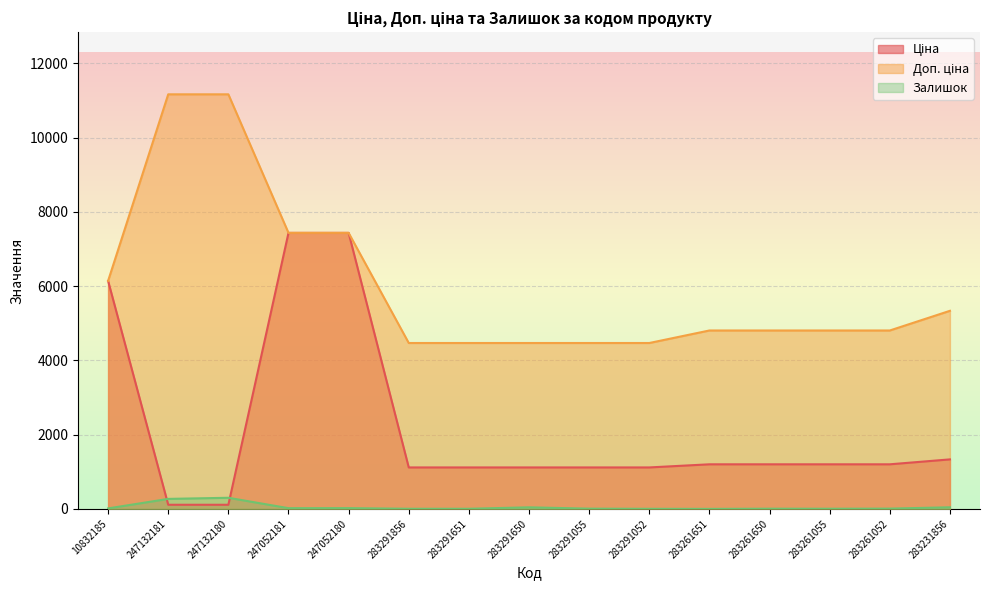

What is the difference between the second highest and second lowest values in the Ціна series?

7324.5